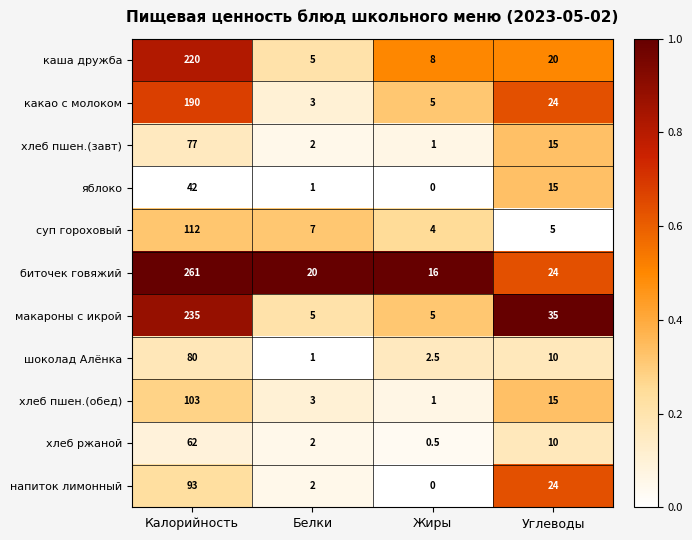

True or false: хлеб ржаной has a value of 10.0 at Углеводы.

True